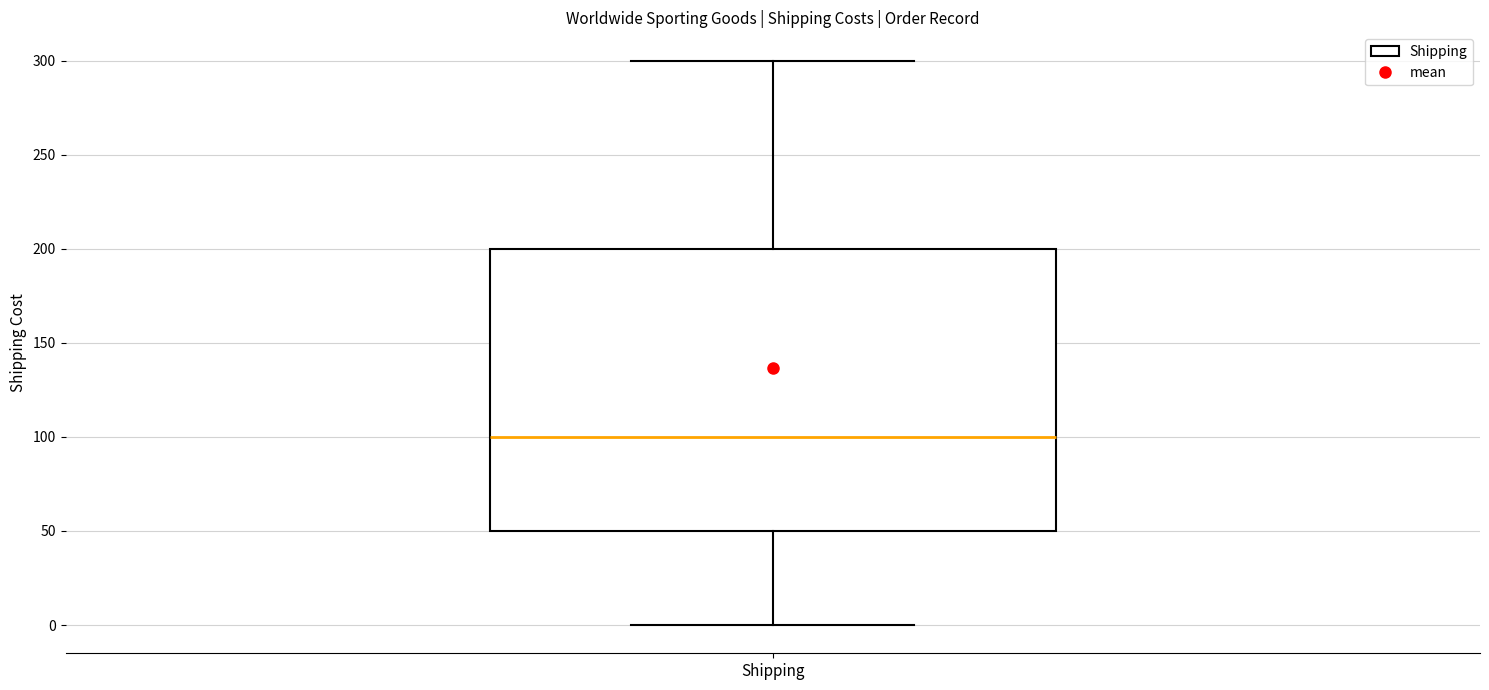

Read this box plot against the y-axis: the position of the median line, the range covered by the box, and the ends of both whiskers. The values are not printed on the chart, so give them approximately, as read against the axis.

median 100, box 50 to 200, whiskers 0 to 300